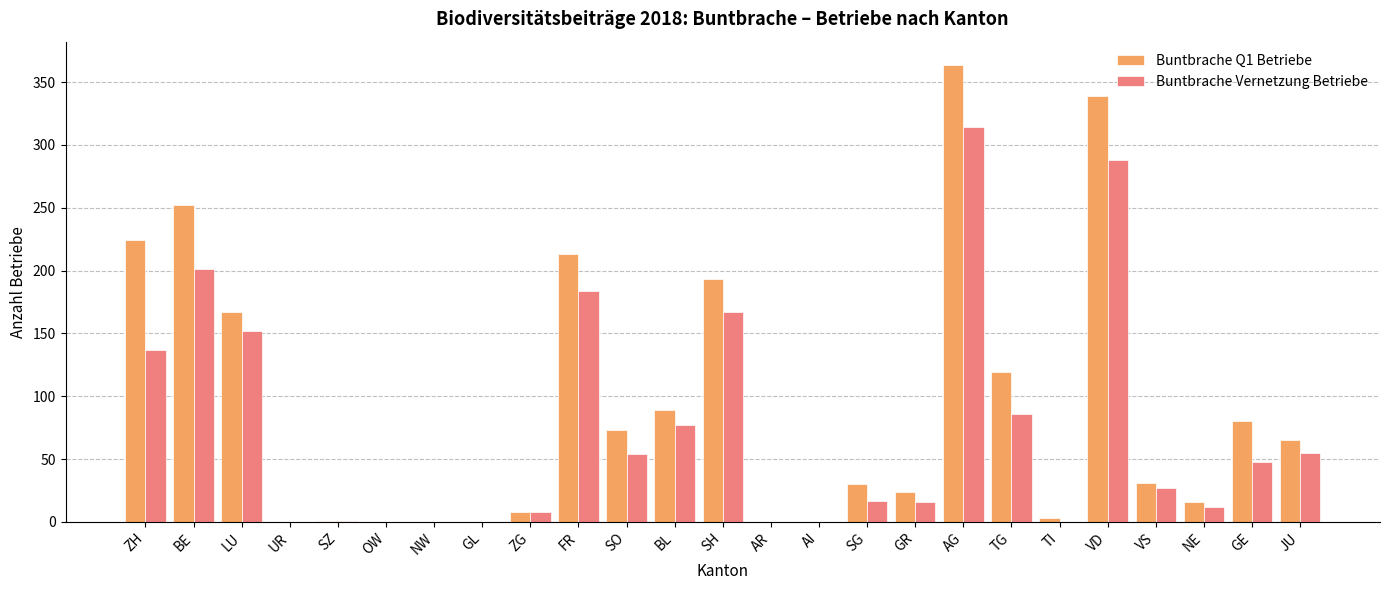

At which category is the sum across all series the highest?

AG